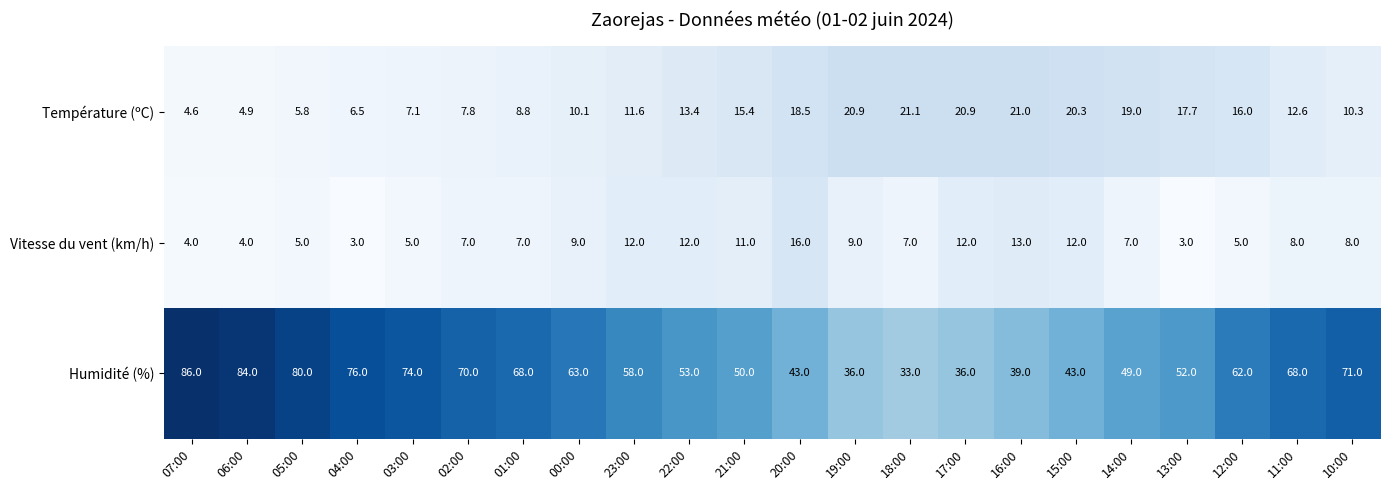

How many distinct data groups are displayed?

3